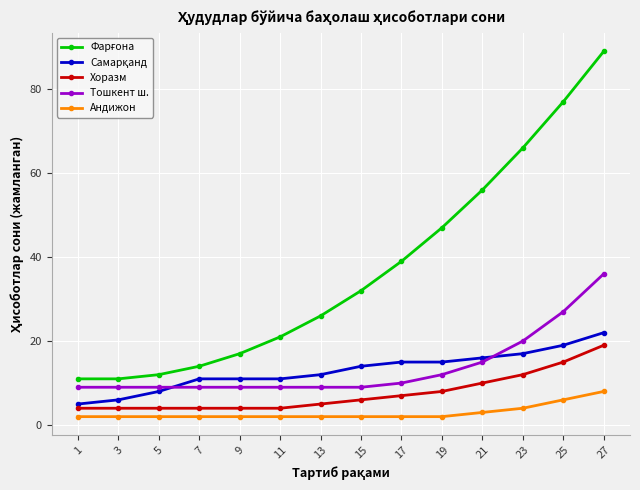

At how many categories does at least one series exceed 55?

4